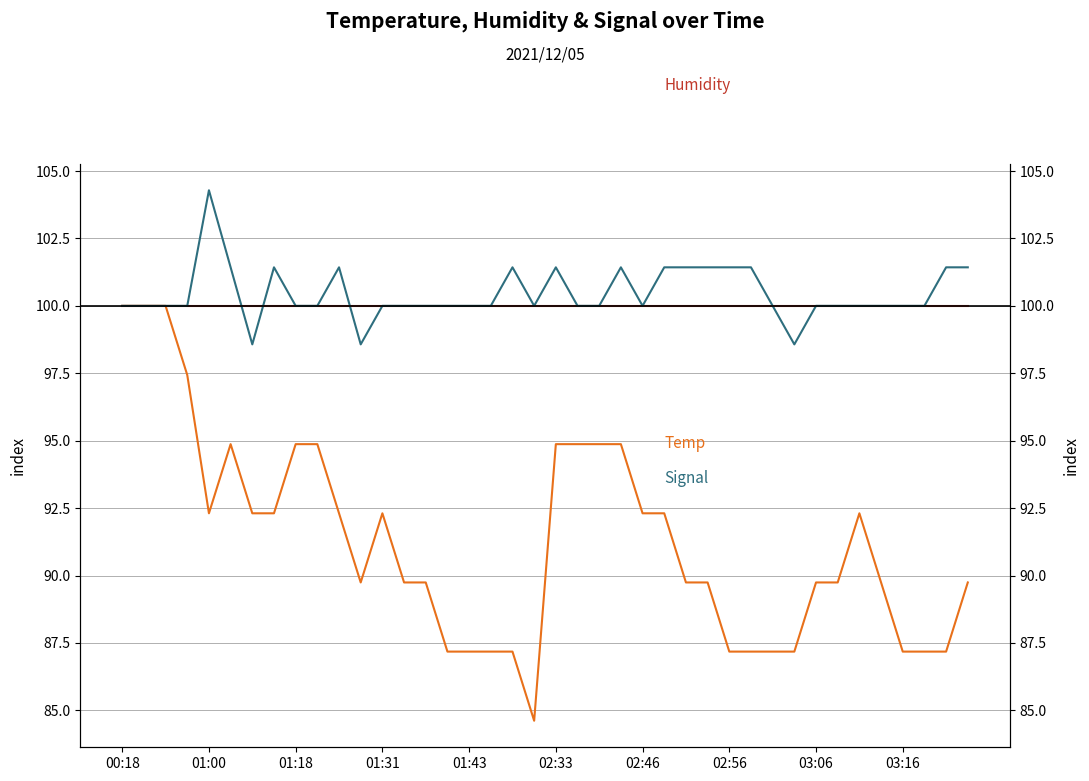

At how many categories does at least one series exceed 93?

40